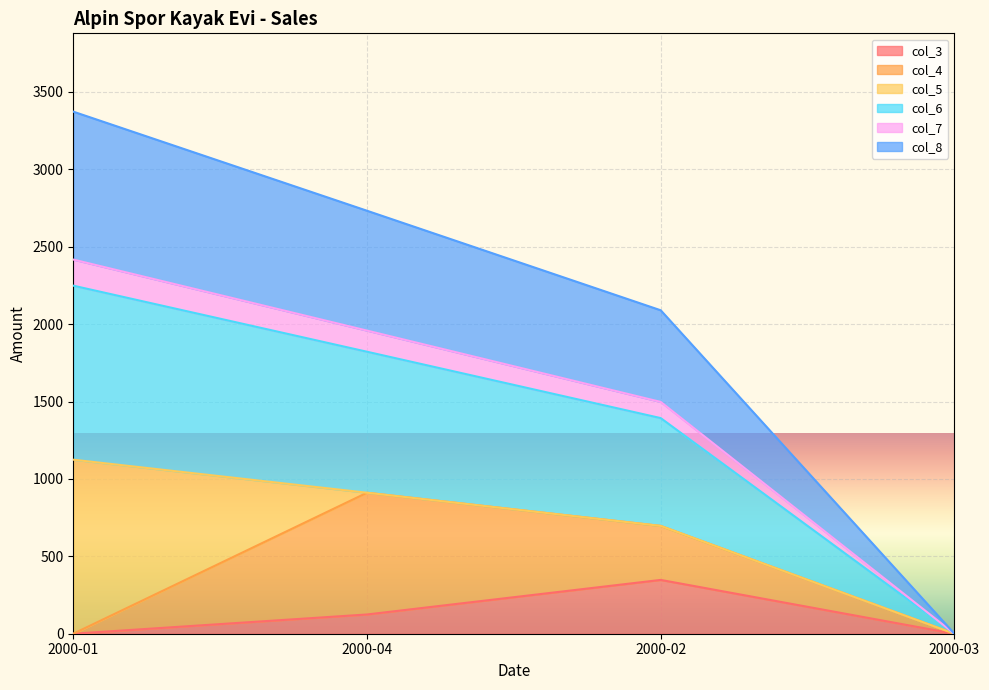

Which category has the lowest value across all series?

2000-01